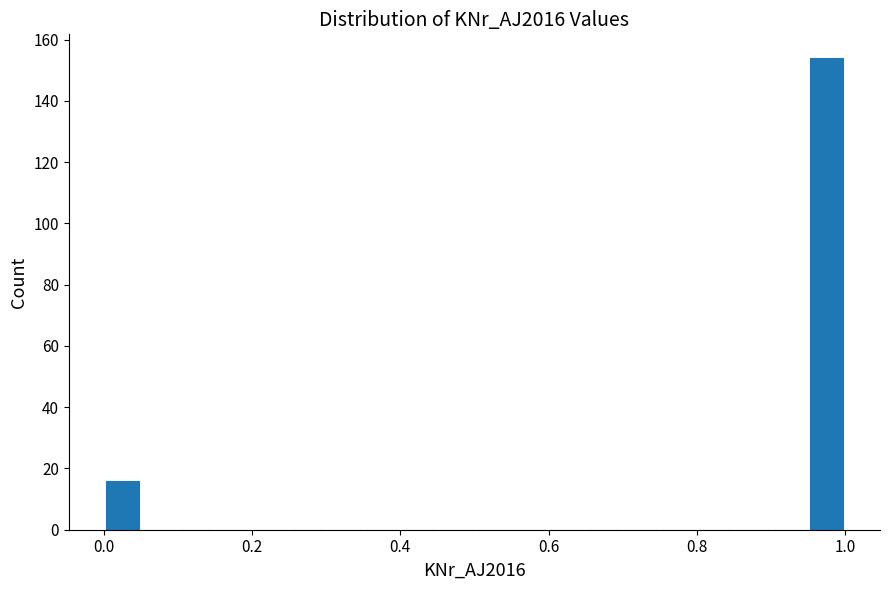

Read against the x-axis, roughly where is the centre of the tallest bar?

0.98